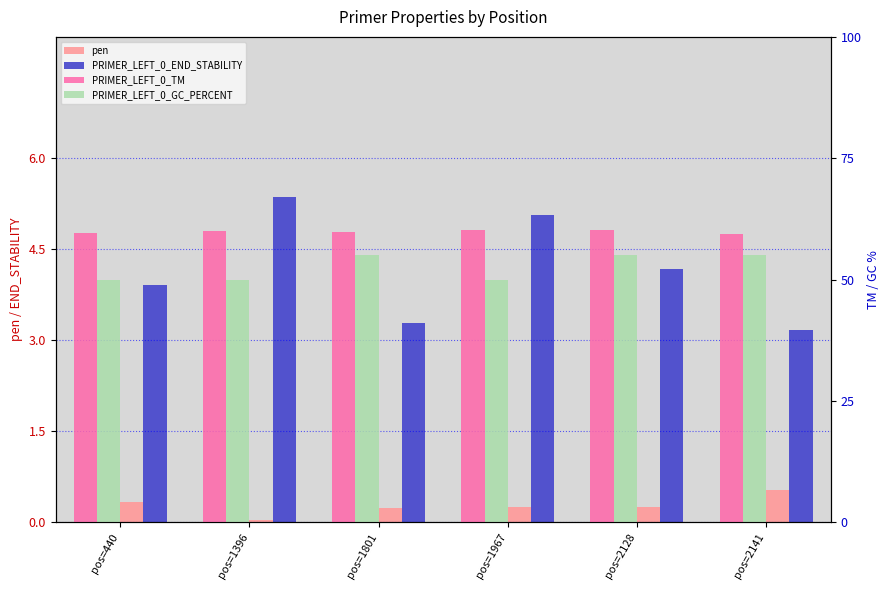

What are all the series names shown in the legend?

pen, PRIMER_LEFT_0_END_STABILITY, PRIMER_LEFT_0_TM, PRIMER_LEFT_0_GC_PERCENT